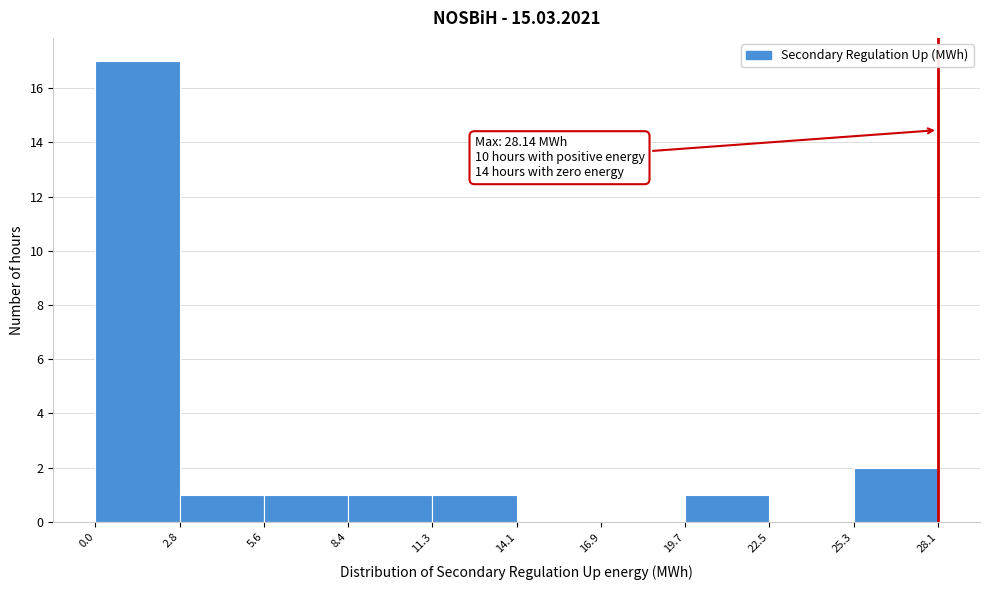

Over which range of the x-axis is the bar tallest?

0.0 to 2.8